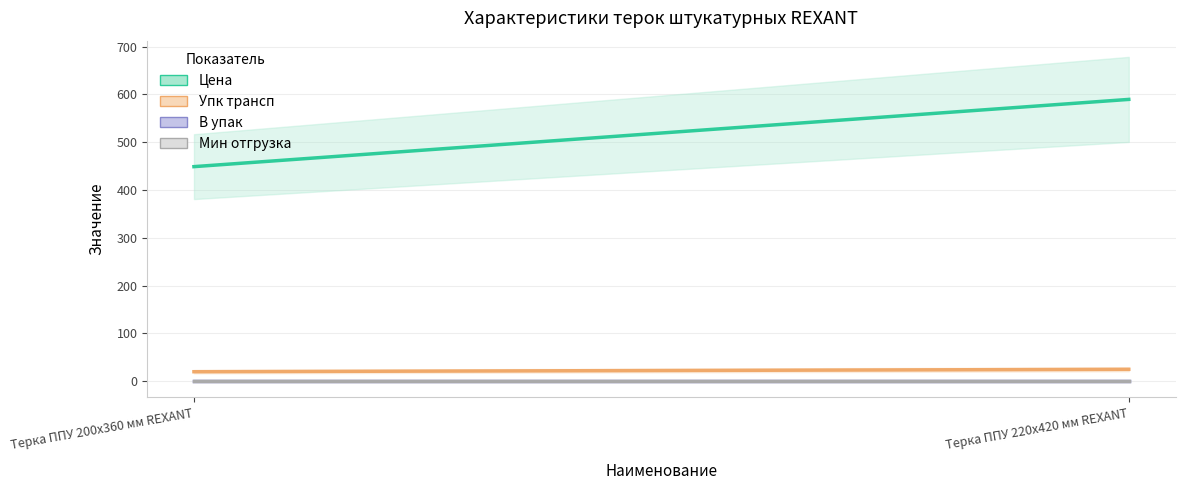

Reading left to right, transcribe all the data shown in this chart.

Цена: Терка ППУ 200х360 мм REXANT=448.8	Терка ППУ 220х420 мм REXANT=589.4
Упк трансп: Терка ППУ 200х360 мм REXANT=20.0	Терка ППУ 220х420 мм REXANT=25.0
В упак: Терка ППУ 200х360 мм REXANT=1.0	Терка ППУ 220х420 мм REXANT=1.0
Мин отгрузка: Терка ППУ 200х360 мм REXANT=1.0	Терка ППУ 220х420 мм REXANT=1.0